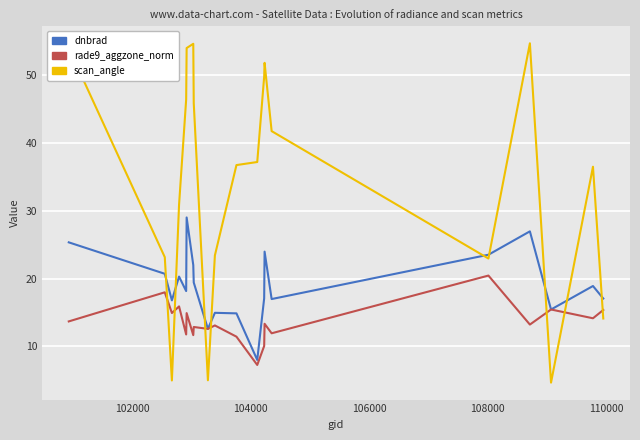

Rank the series by their average value, from lowest to highest.

rade9_aggzone_norm, dnbrad, scan_angle